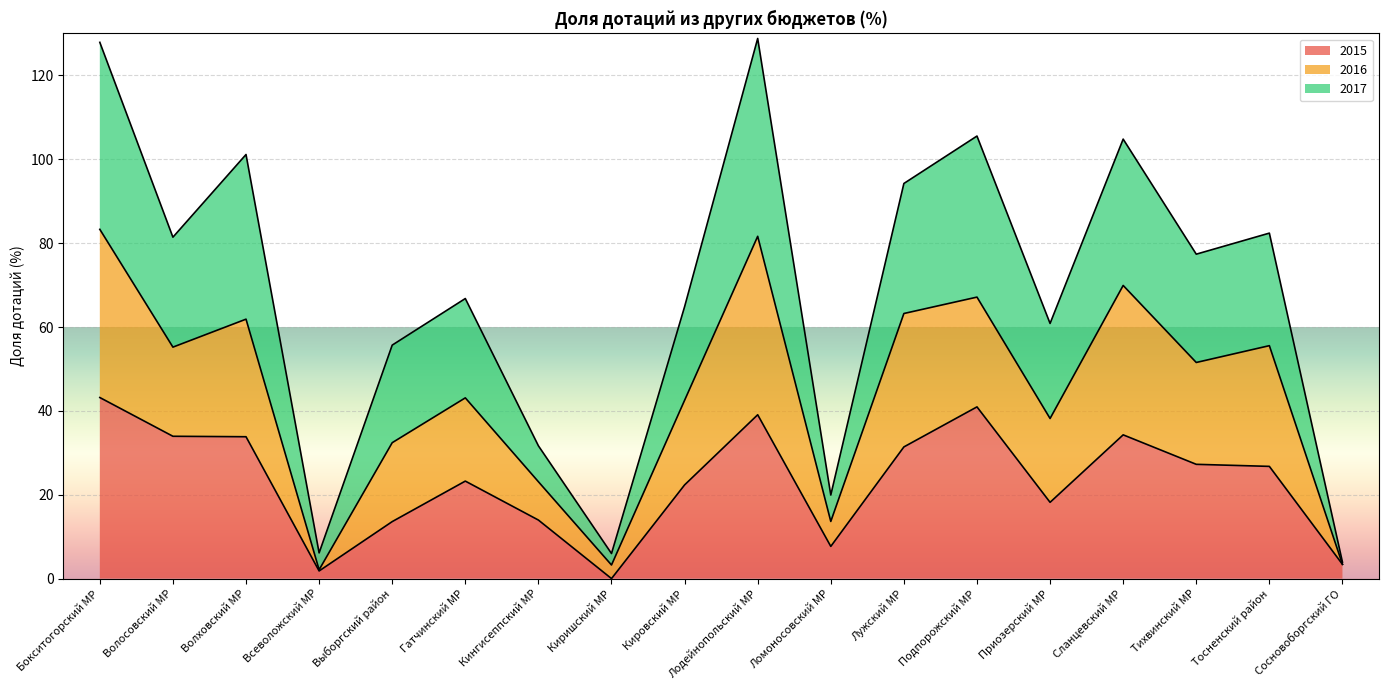

Between Кировский МР and Лодейнопольский МР, which series saw the biggest shift?

2017